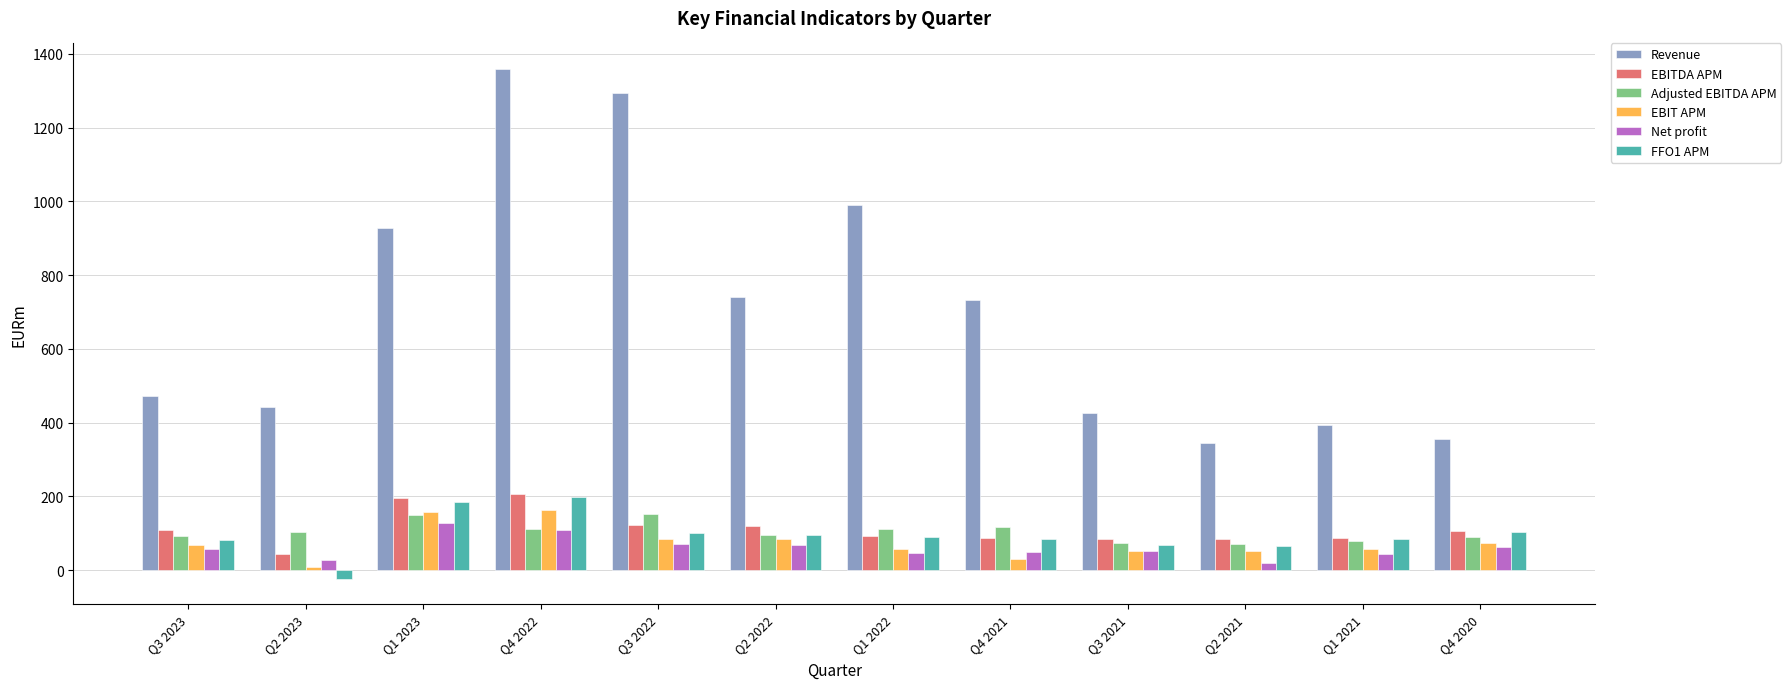

Which label corresponds to the largest value in the chart?

Q4 2022